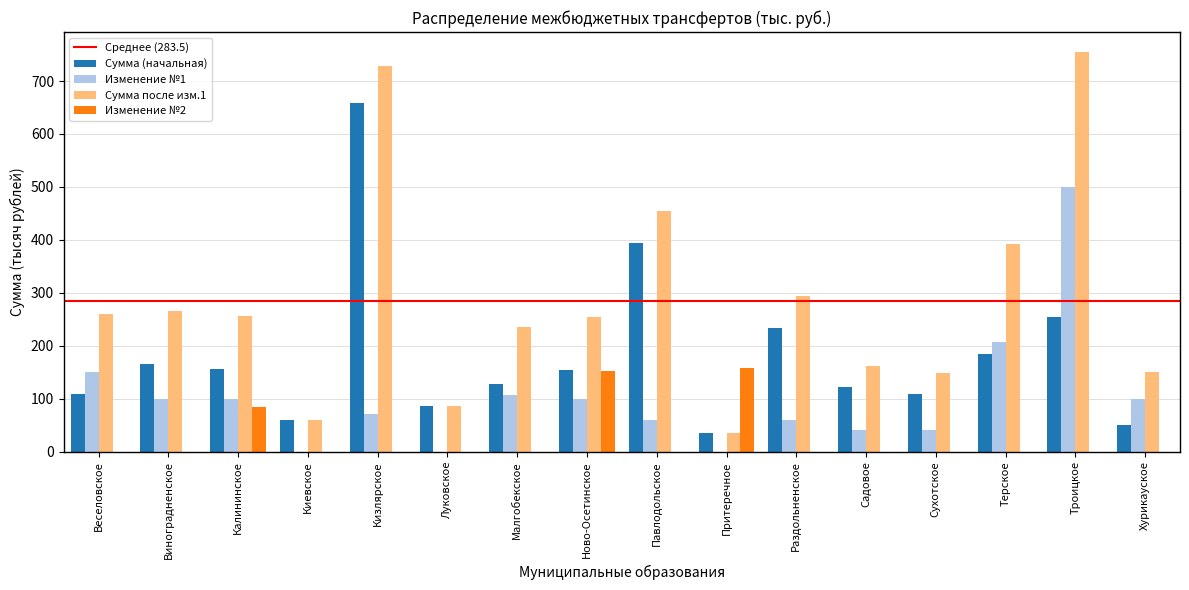

What is the sum of the Сумма (начальная) values at Луковское and Веселовское?

196.2